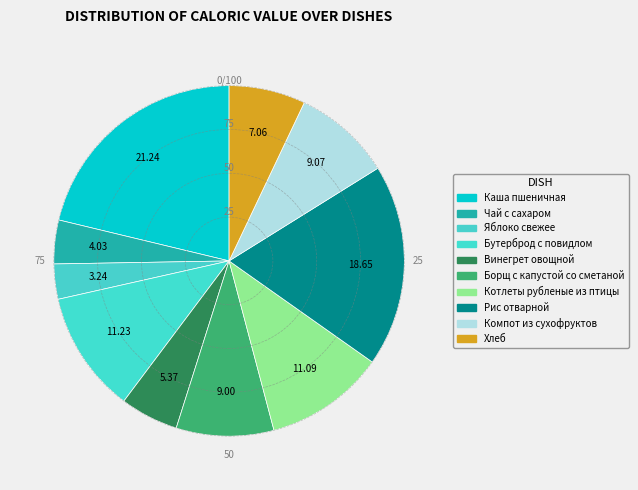

How many segments does this pie chart have?

10